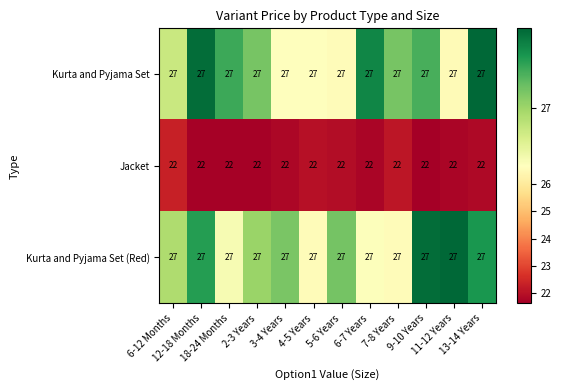

What is the maximum value for Jacket?

22